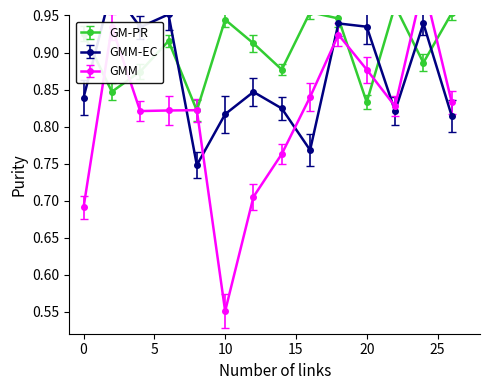

Where is GM-PR nearest to the value 0?

8